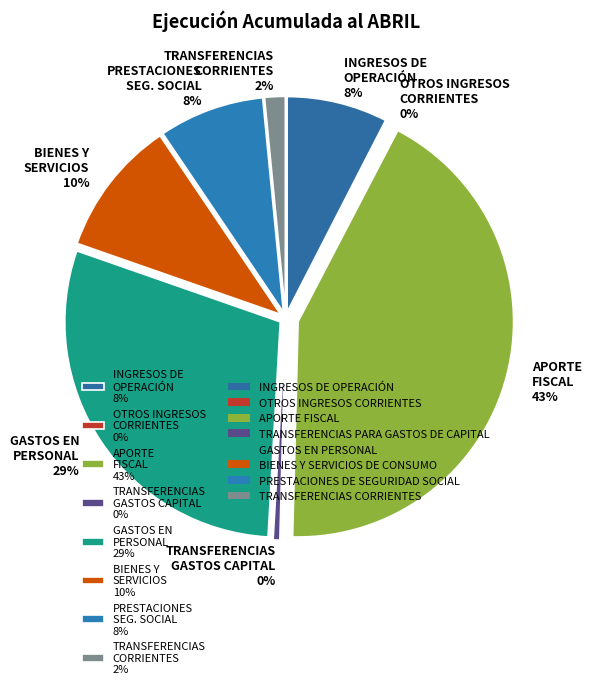

Do BIENES Y SERVICIOS DE CONSUMO and GASTOS EN PERSONAL together represent more than half of the pie?

No